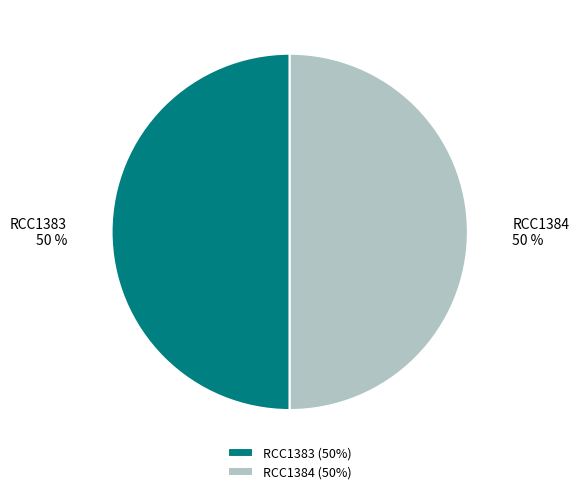

Is it true that RCC1384 is 62% of the pie?

False